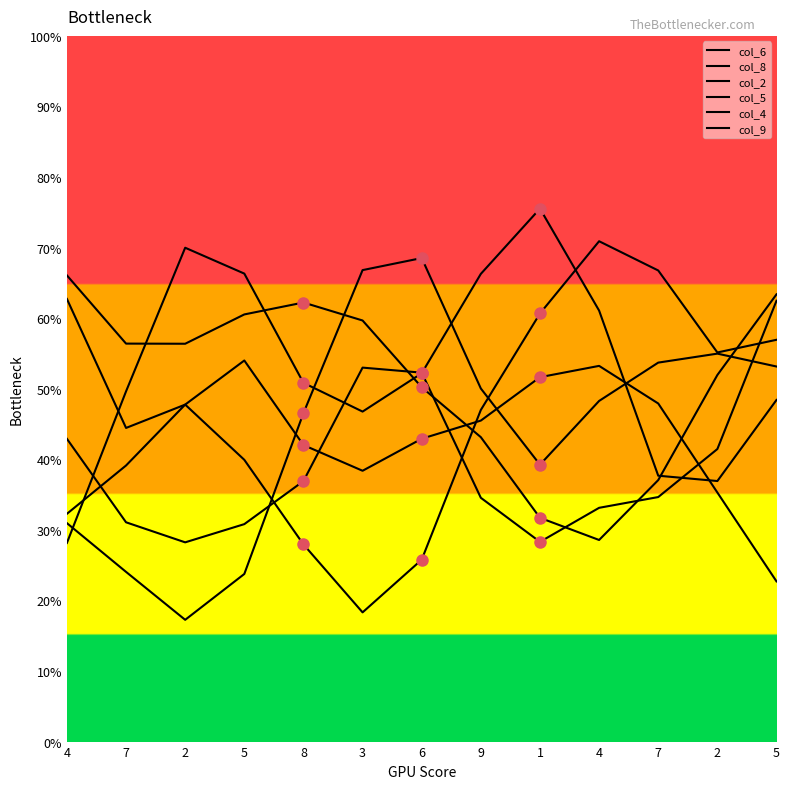

How many lines are shown in the chart?

6